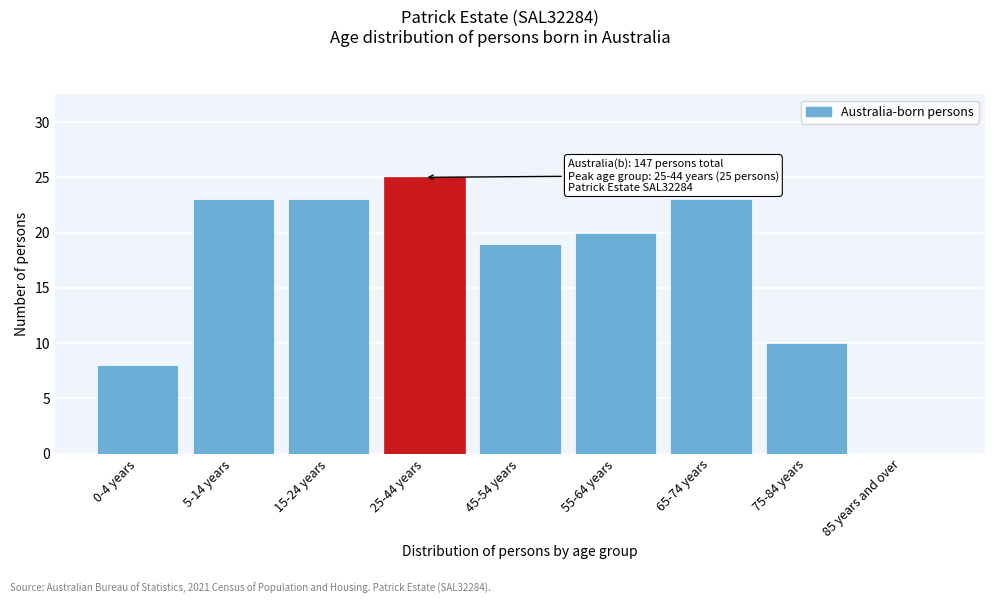

Reading left to right, what are all the values shown in this chart?

0-4 years=8	5-14 years=23	15-24 years=23	25-44 years=25	45-54 years=19	55-64 years=20	65-74 years=23	75-84 years=10	85 years and over=0